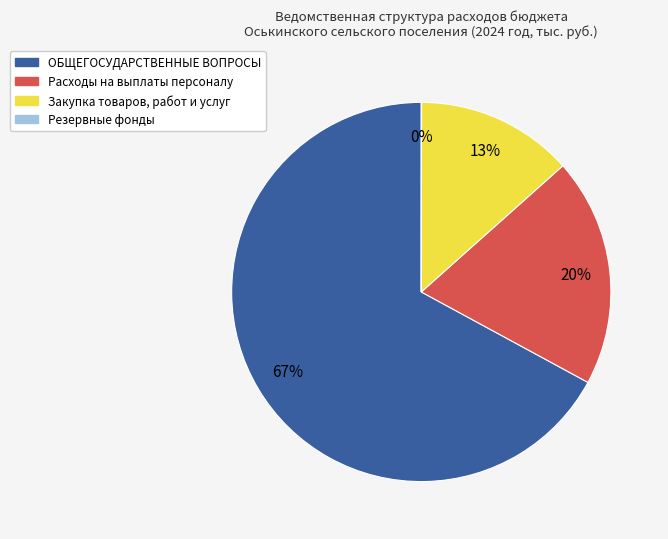

Between Закупка товаров, работ и услуг and Расходы на выплаты персоналу, which is larger?

Расходы на выплаты персоналу